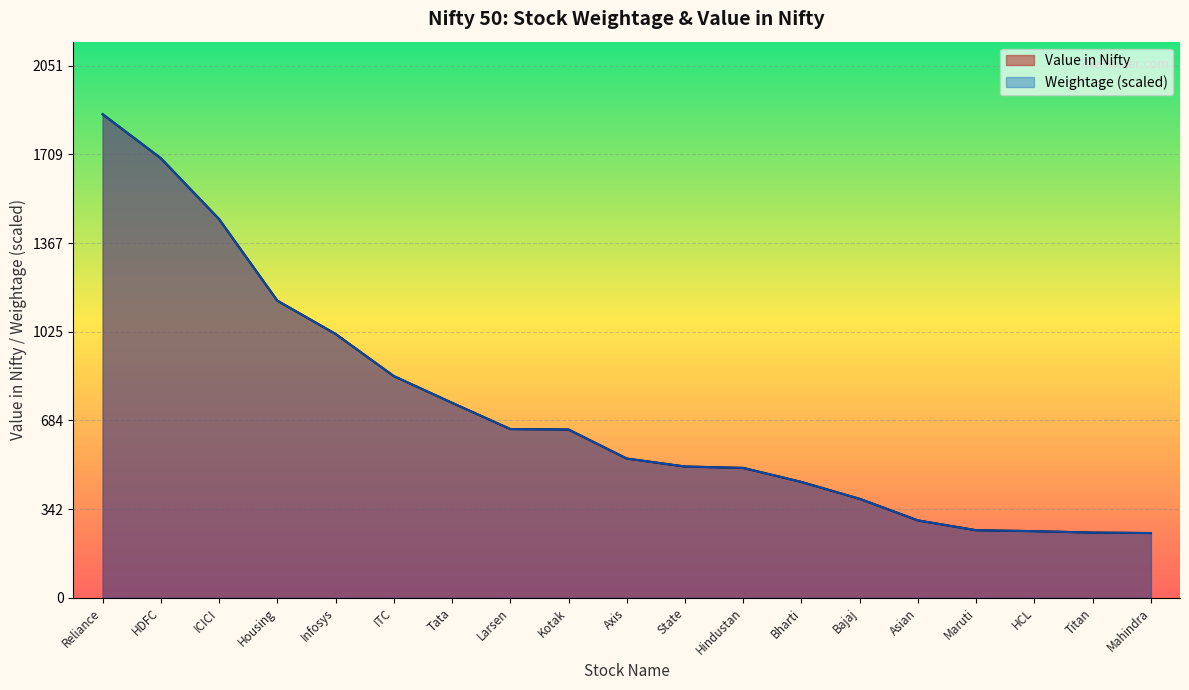

What is the label of the 3rd point from the right?

HCL